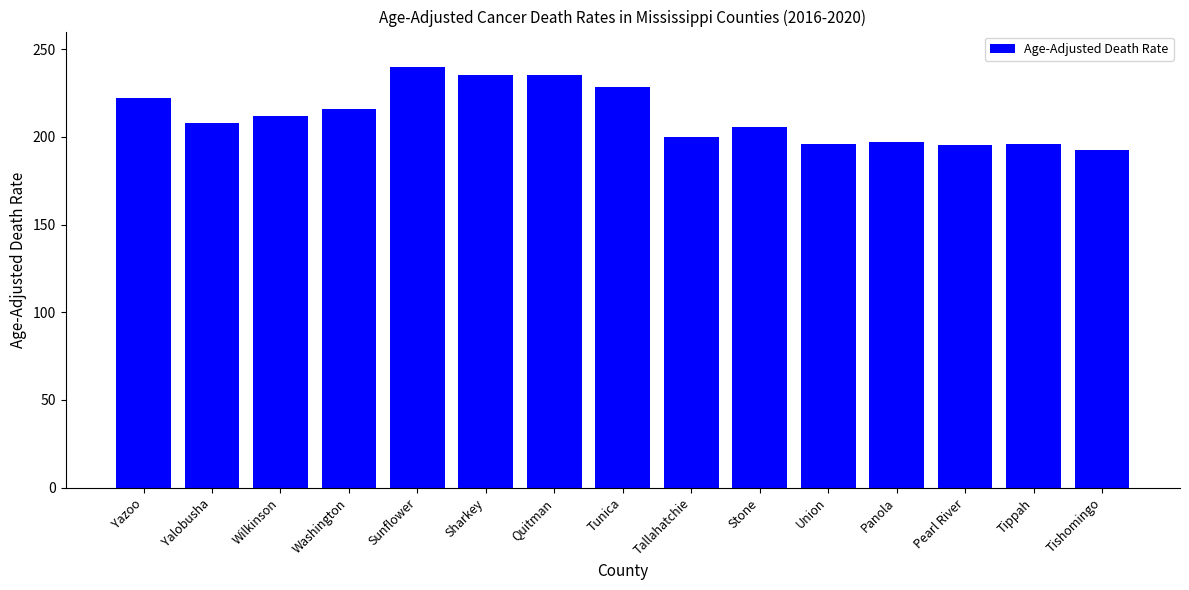

What position from the right is Panola?

4